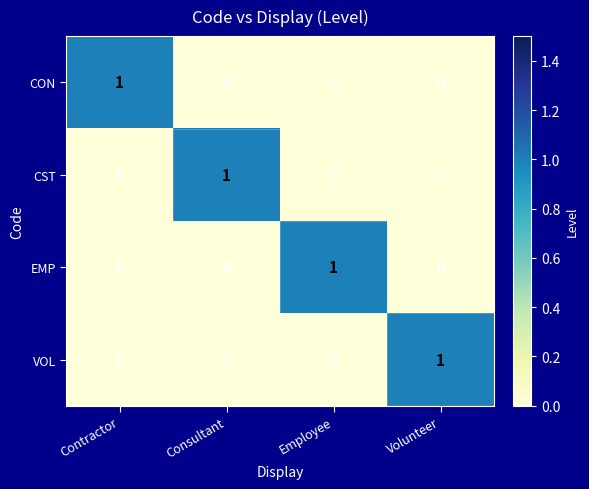

What is the greatest value displayed?

1